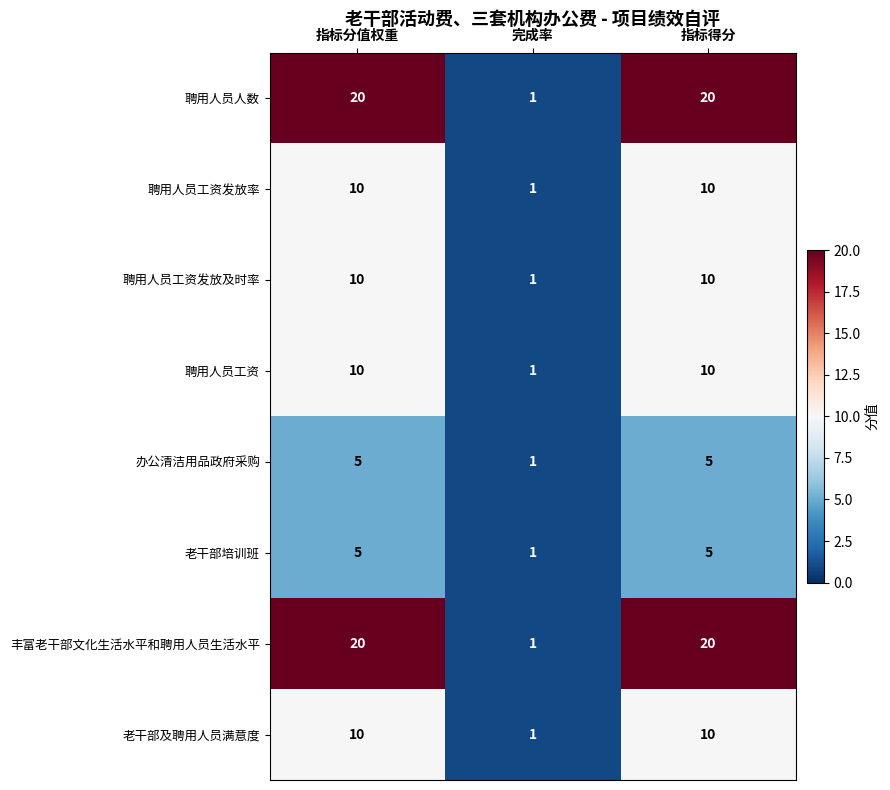

What is the total value across all series at 指标得分?

90